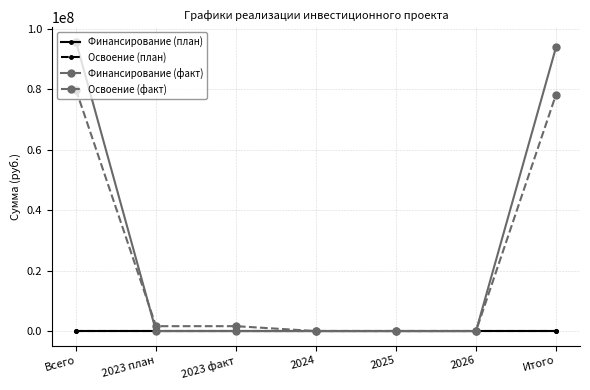

Reading left to right, transcribe all the data shown in this chart.

Финансирование (план): Всего=0	2023 план=0	2023 факт=0	2024=0	2025=0	2026=0	Итого=0
Освоение (план): Всего=0	2023 план=0	2023 факт=0	2024=0	2025=0	2026=0	Итого=0
Финансирование (факт): Всего=95760700	2023 план=0	2023 факт=0	2024=0	2025=0	2026=0	Итого=93940346
Освоение (факт): Всего=79800583	2023 план=1625000	2023 факт=1625000	2024=0	2025=0	2026=0	Итого=78283621